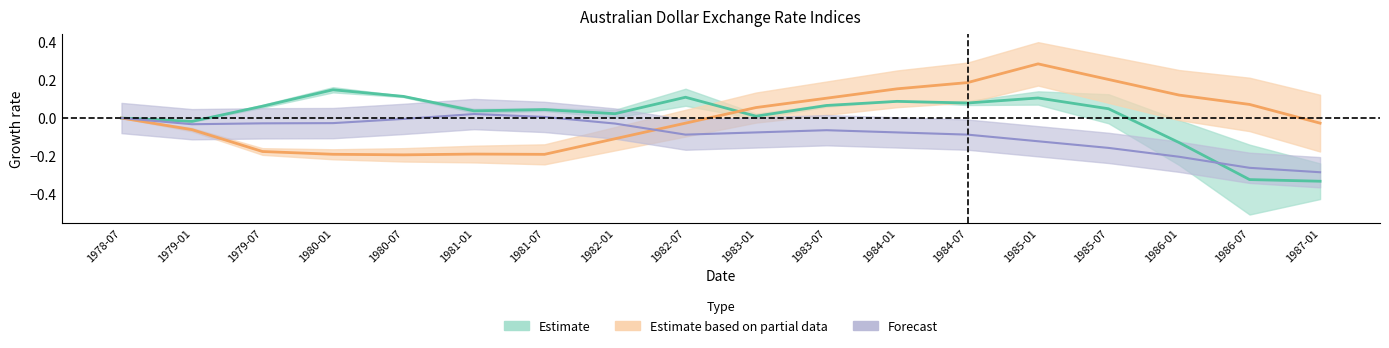

What is the sum of all Japanese yen ; values?

0.1